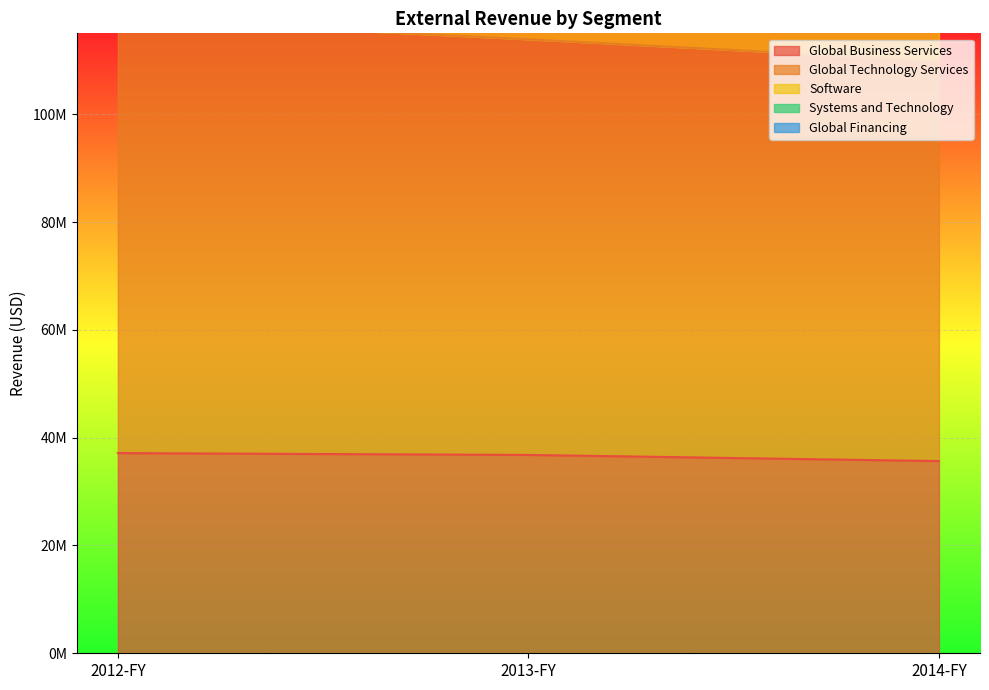

What is the label of the 1st point from the left?

2012-FY